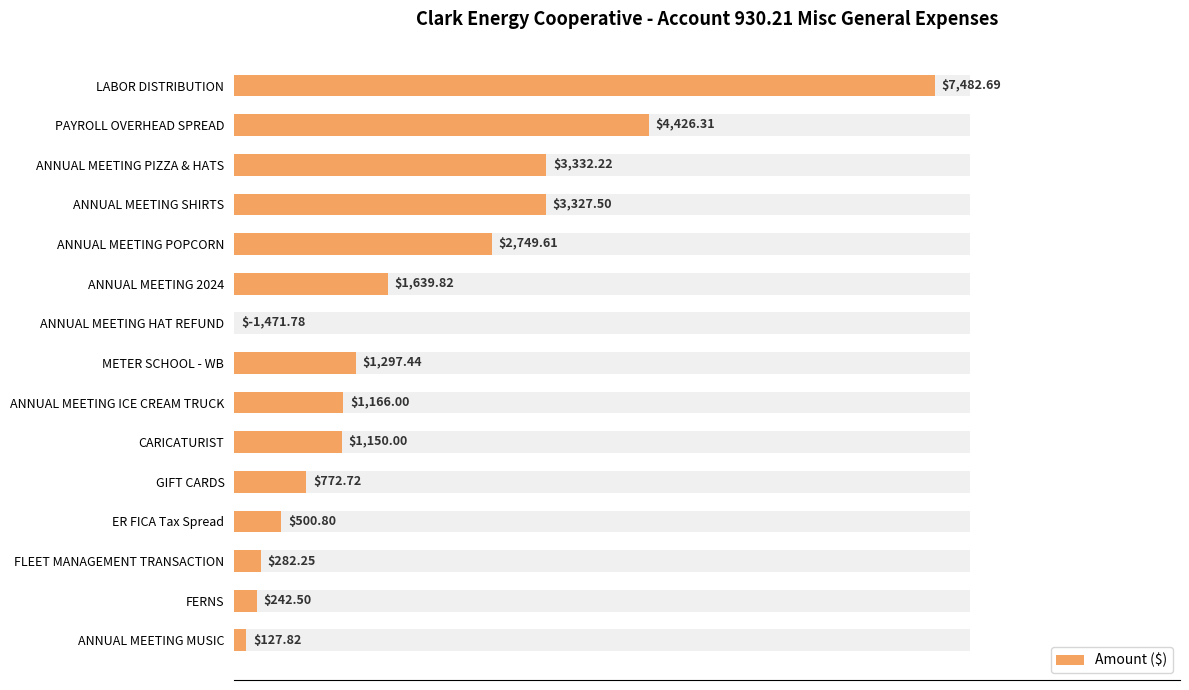

Is it true that the value at ANNUAL MEETING MUSIC is 127.8?

True